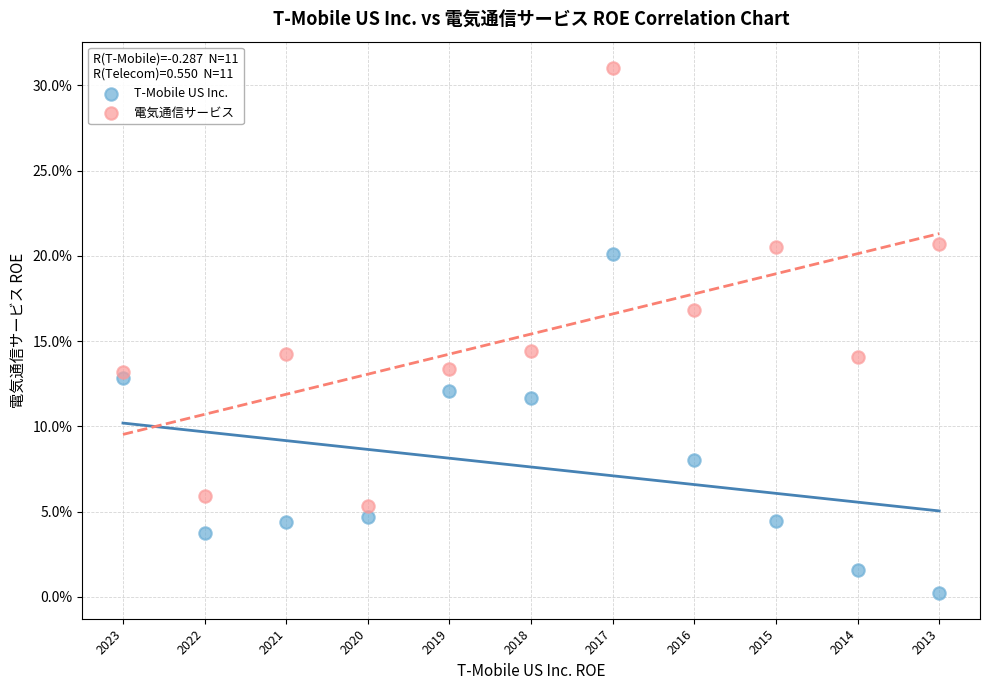

What are all the series names shown in the legend?

T-Mobile US Inc., 電気通信サービス